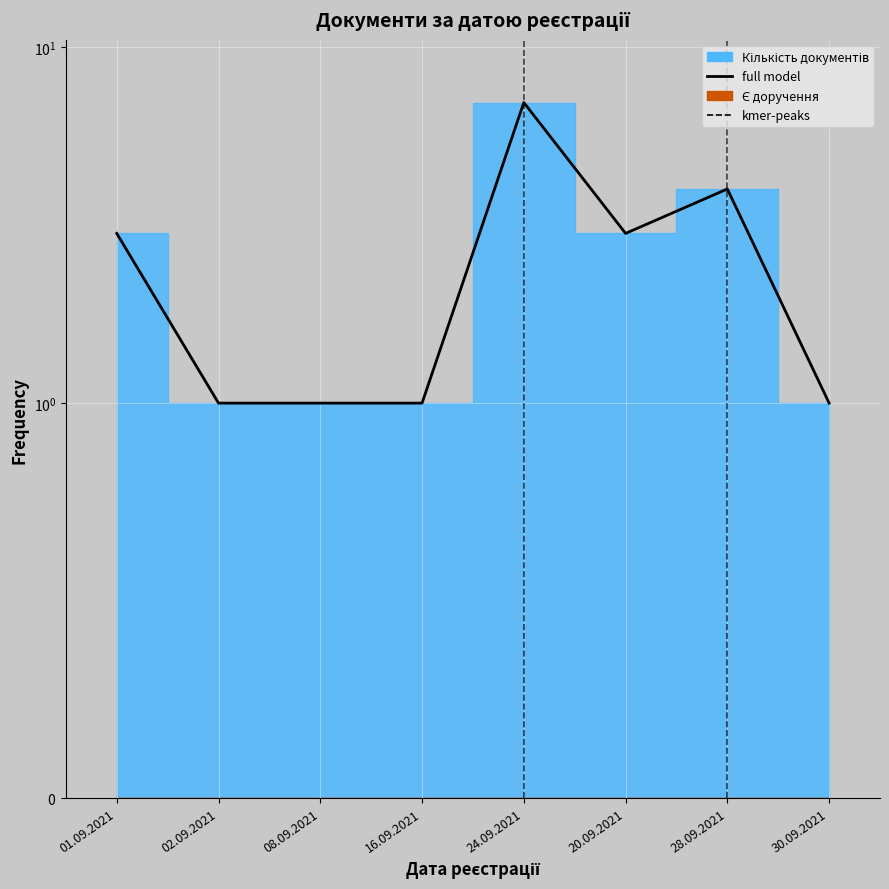

At which category does the chart reach its minimum across all series?

02.09.2021